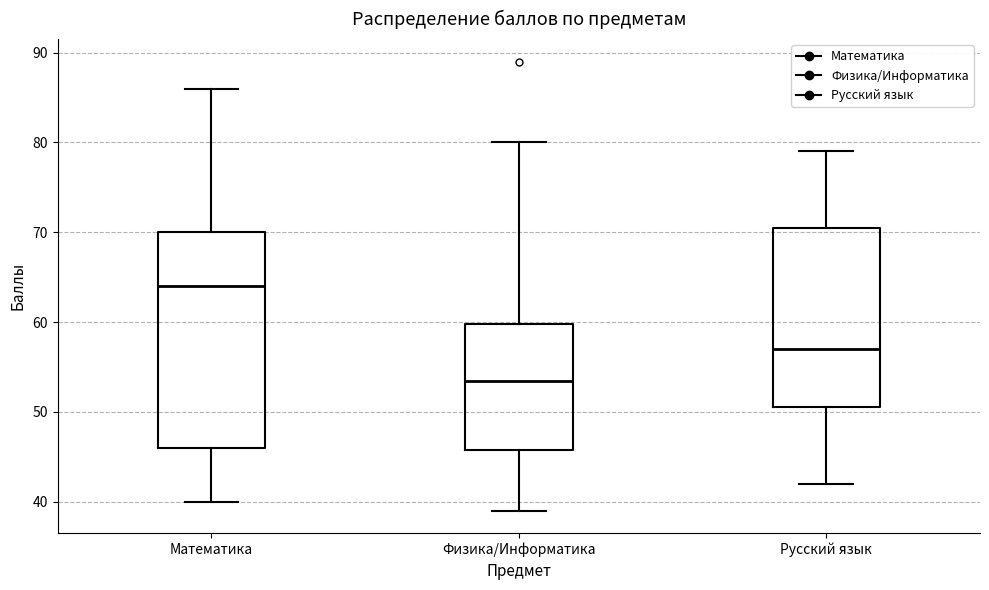

Which box's median line is the highest?

Математика